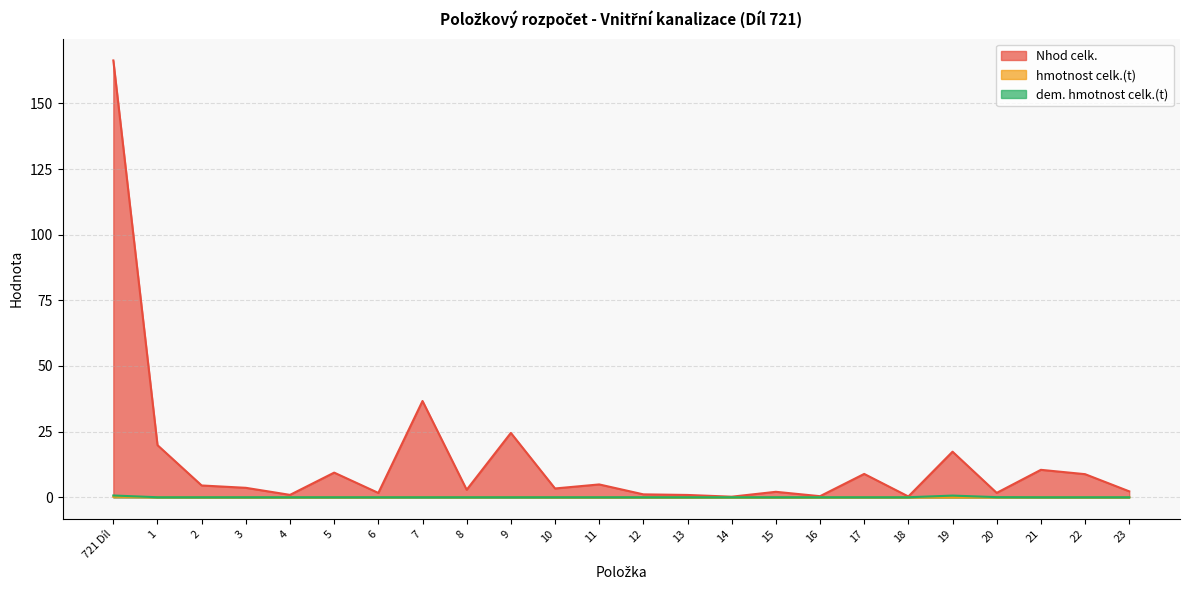

True or false: Nhod celk. and hmotnost celk.(t) cross at least once.

False